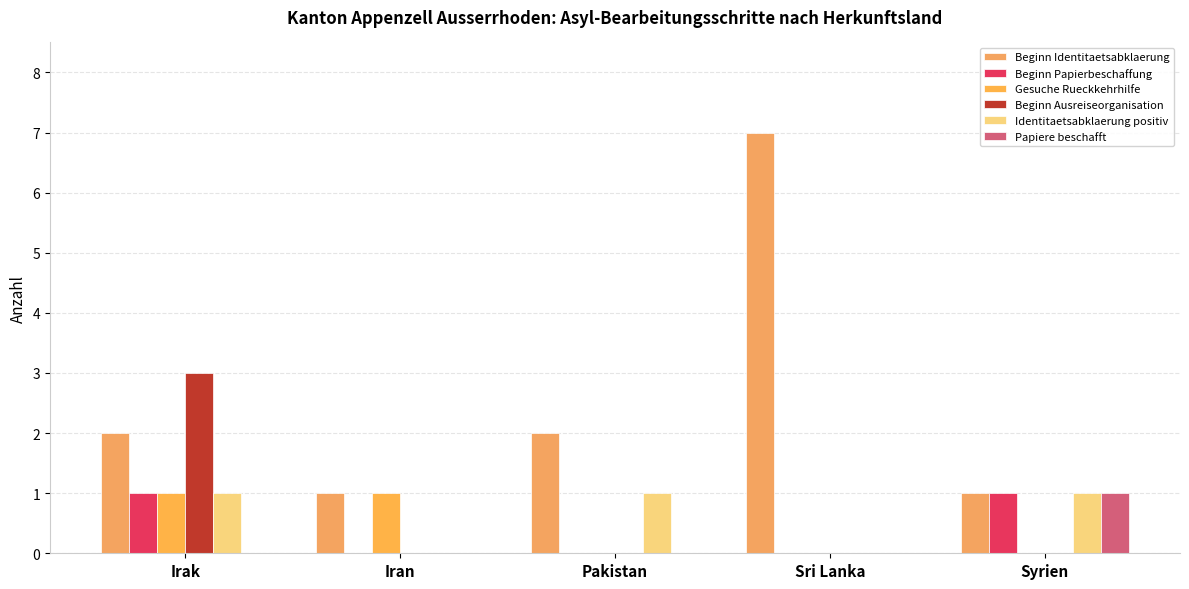

How many groups of bars are there?

5